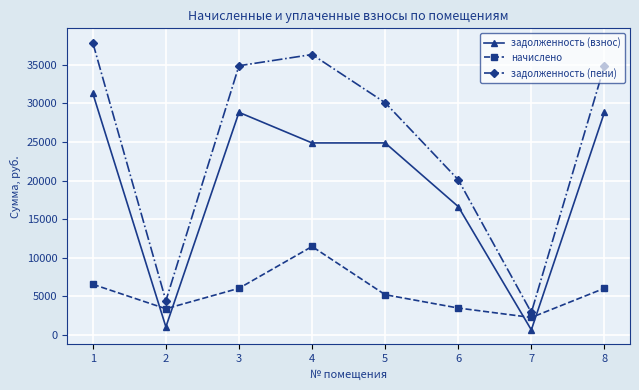

How many data points in начислено are less than 6042?

4